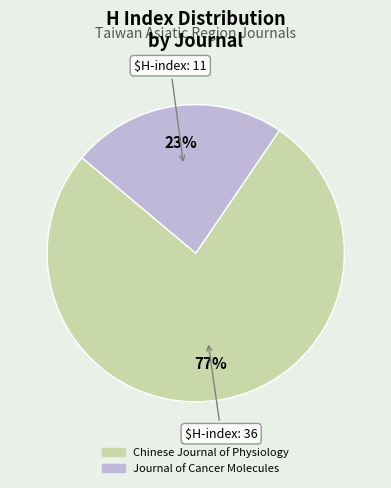

To the nearest percent, what is the average slice percentage?

50%